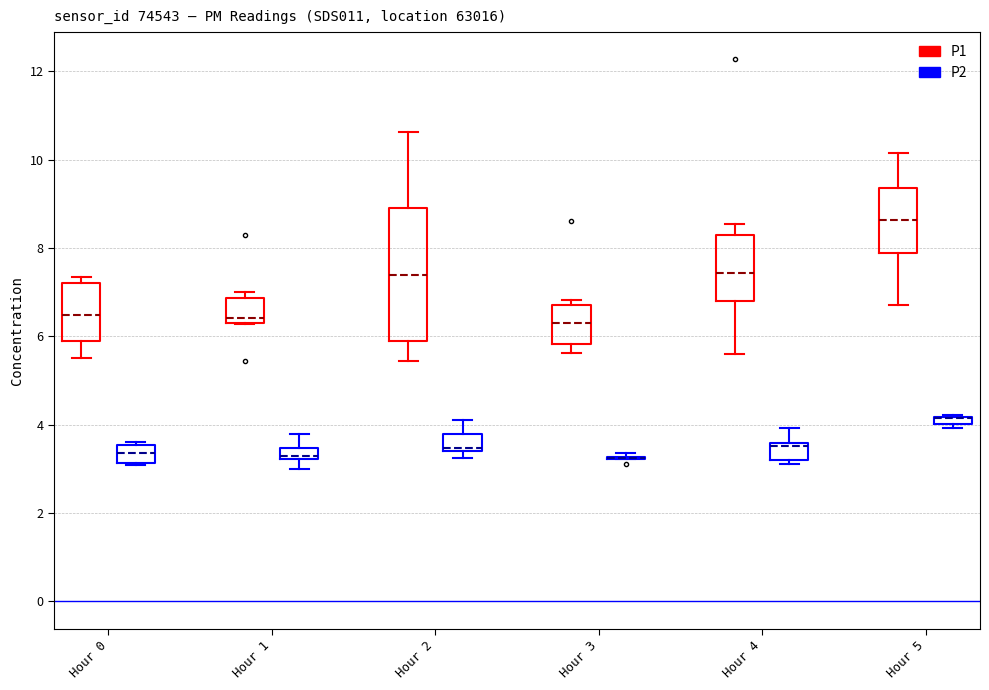

Where is the lower edge of the box for Hour 1 (P2) on the y-axis? The values are not printed on the chart, so give them approximately, as read against the axis.

3.2